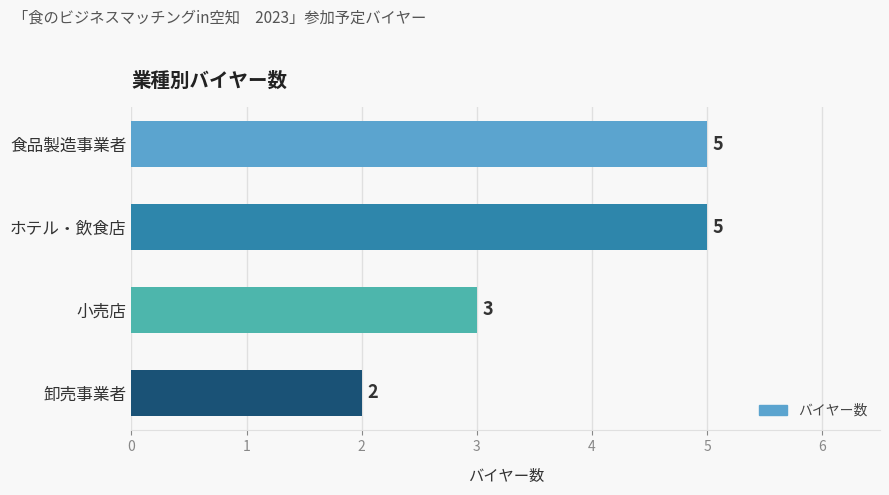

What is the value of the 1st bar from the top?

5